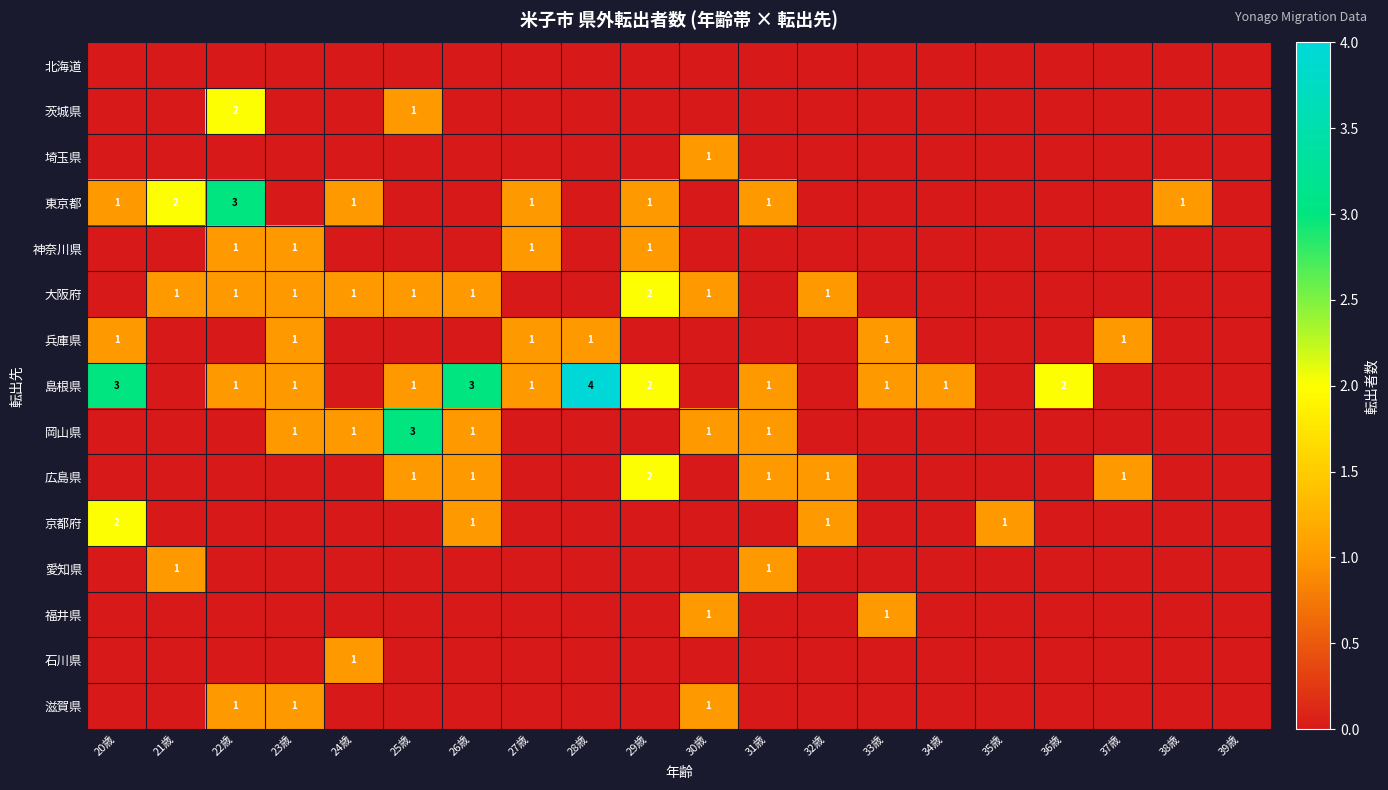

The 岡山県 series shows 3 at 25歳. True or false?

True